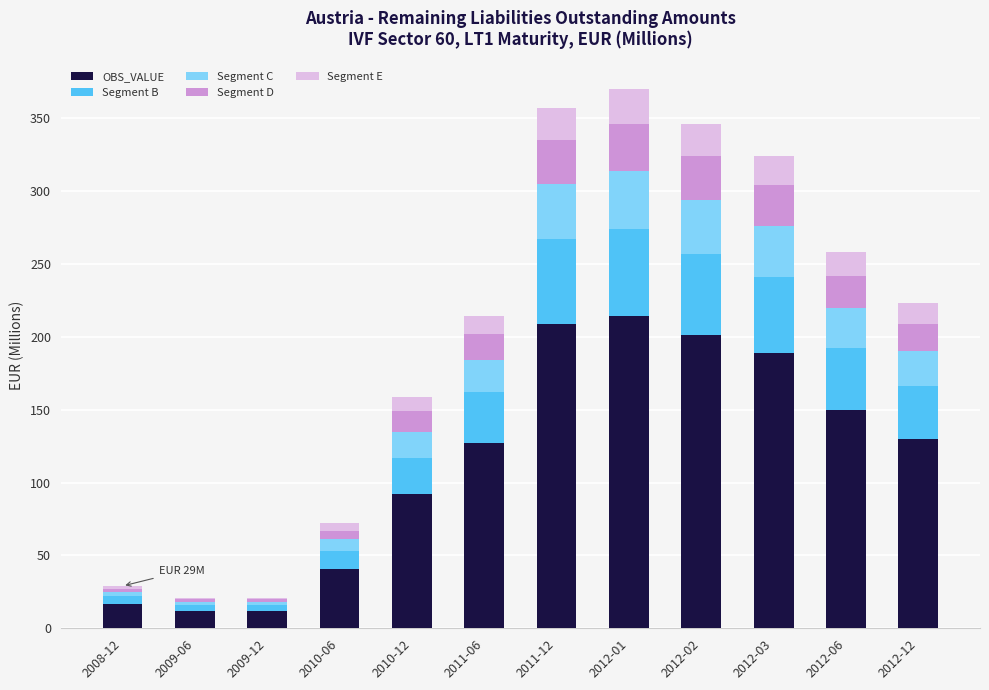

What is the total value across all series at 2012-06?

258